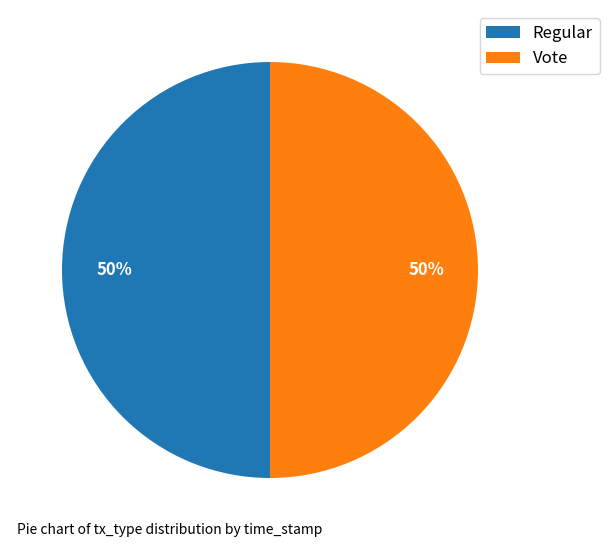

How many slices are in this pie chart?

2